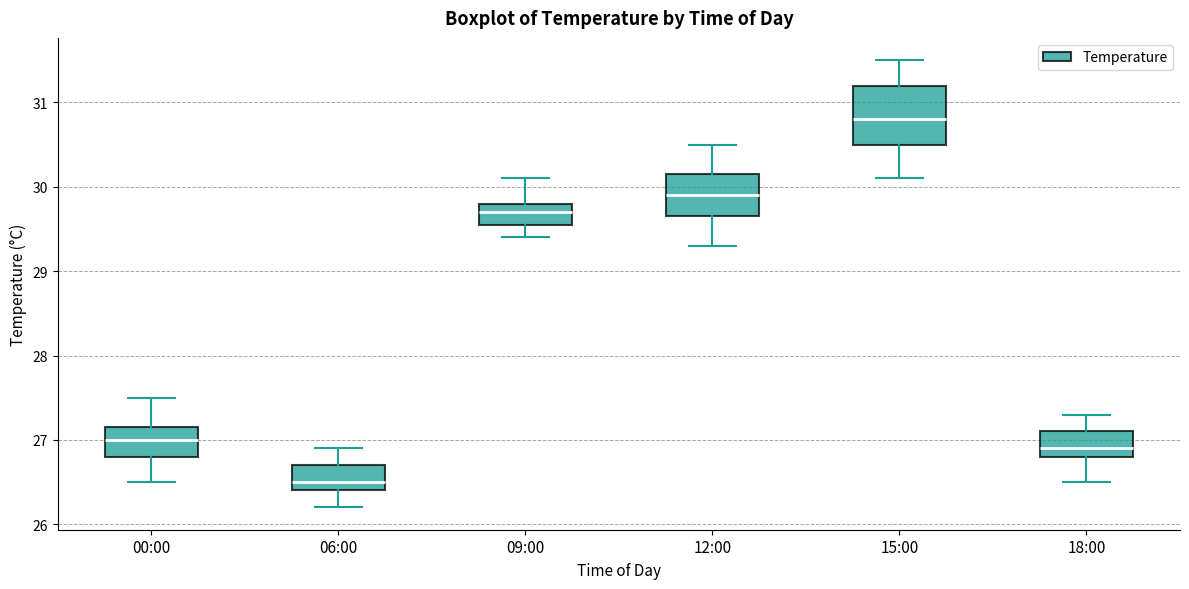

Which box is the tallest, from its lower edge to its upper edge?

15:00